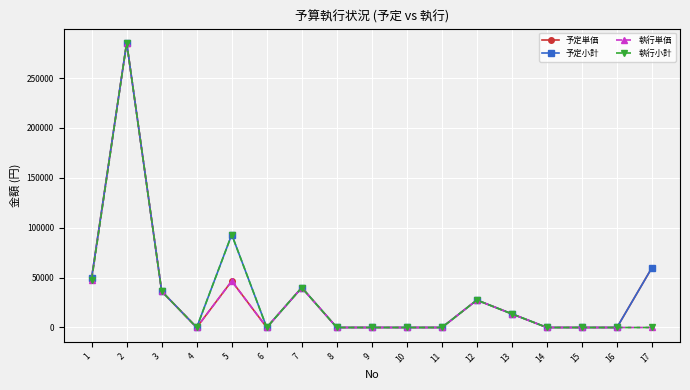

At which category does 執行小計 reach its first local peak?

2